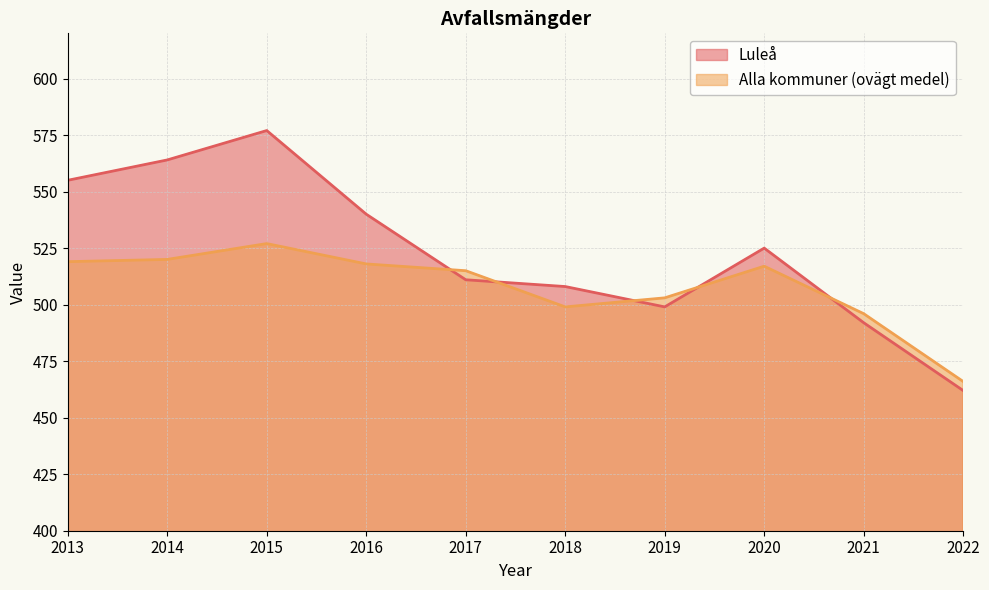

At which category is the sum across all series the highest?

2015